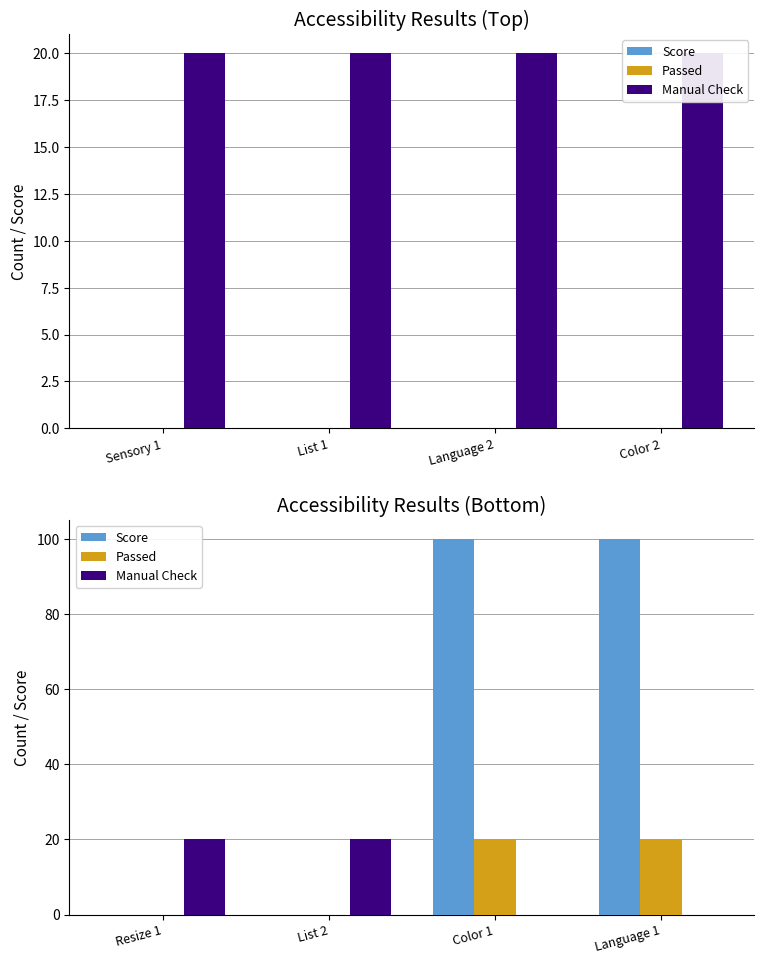

Which series changed the most between Resize 1 and Language 1?

Score